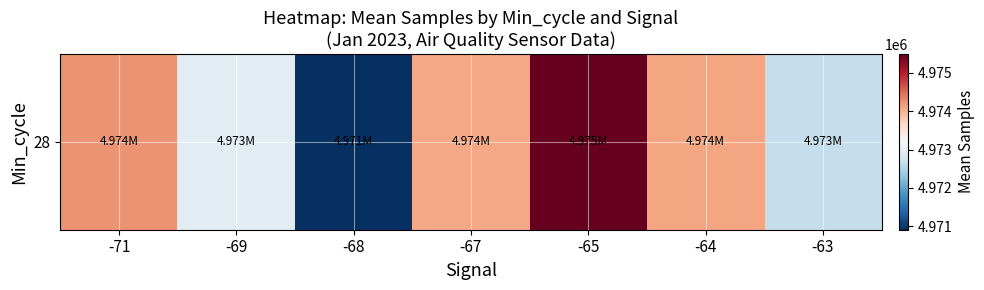

Reading left to right, extract all data points from this chart.

4974228.0	4972964.5	4970912.0	4974090.0	4975490.0	4974100.0	4972649.8